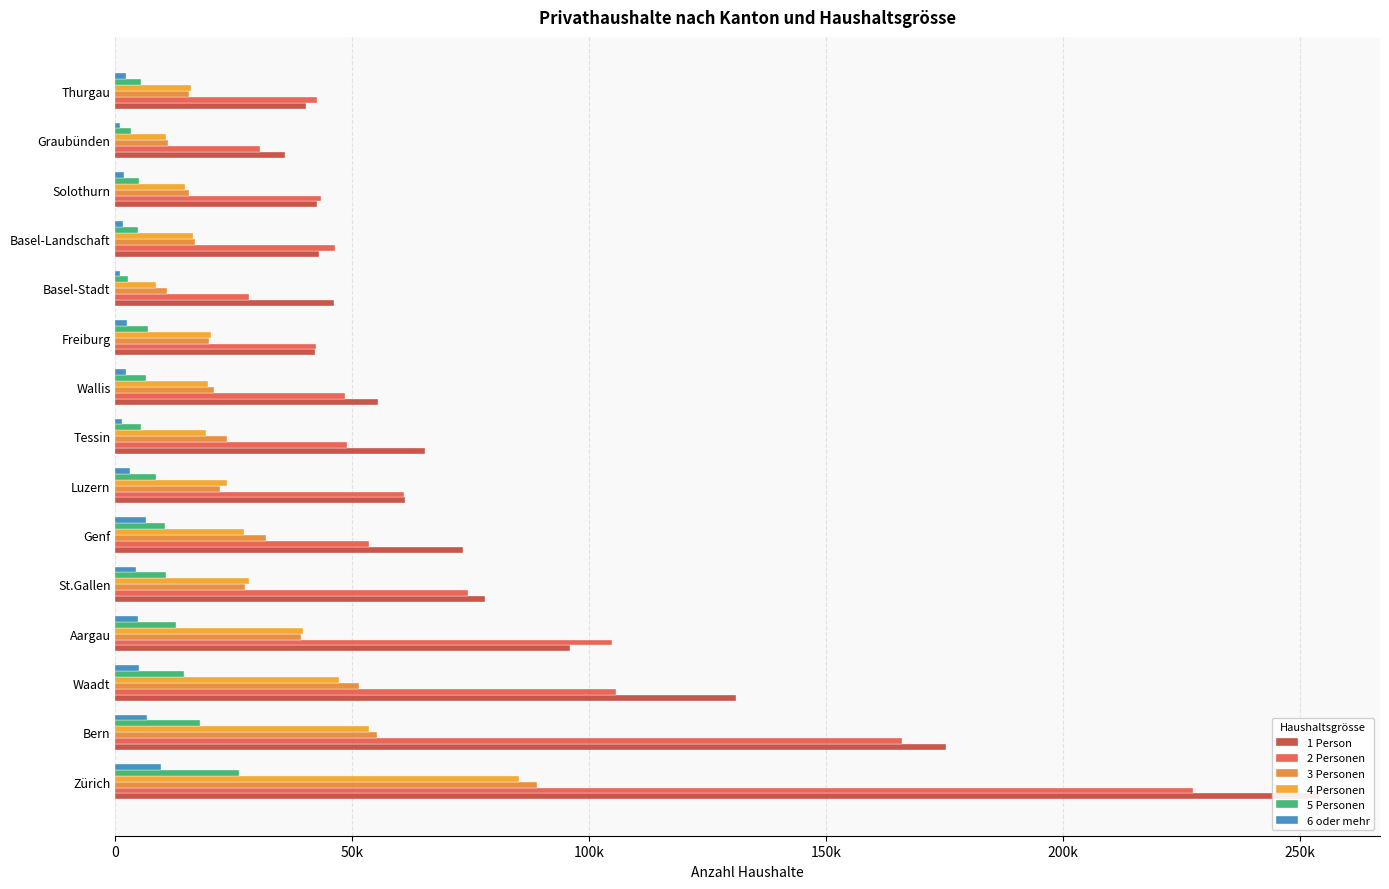

How many bars are there in each group?

6